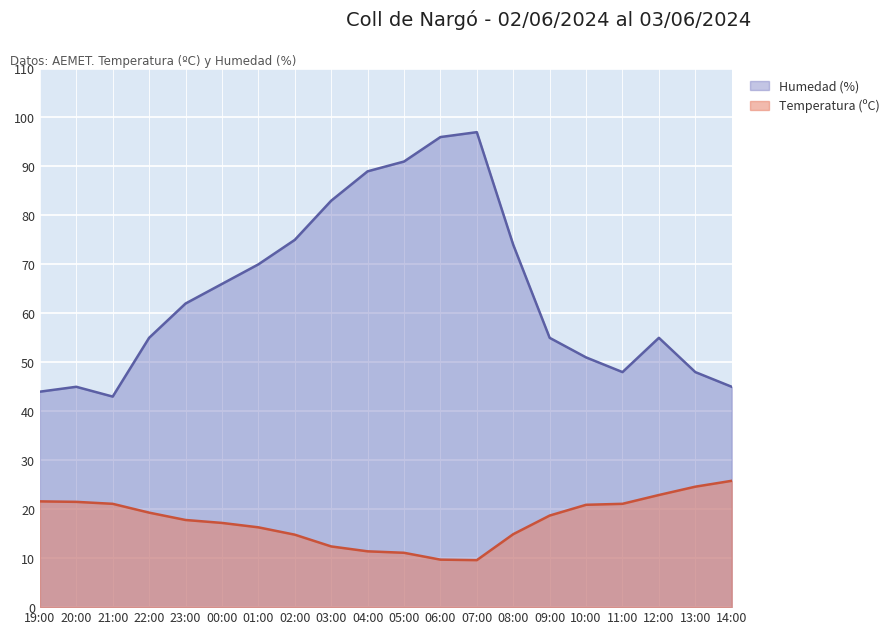

What is the total value across all series at 07:00?

106.6